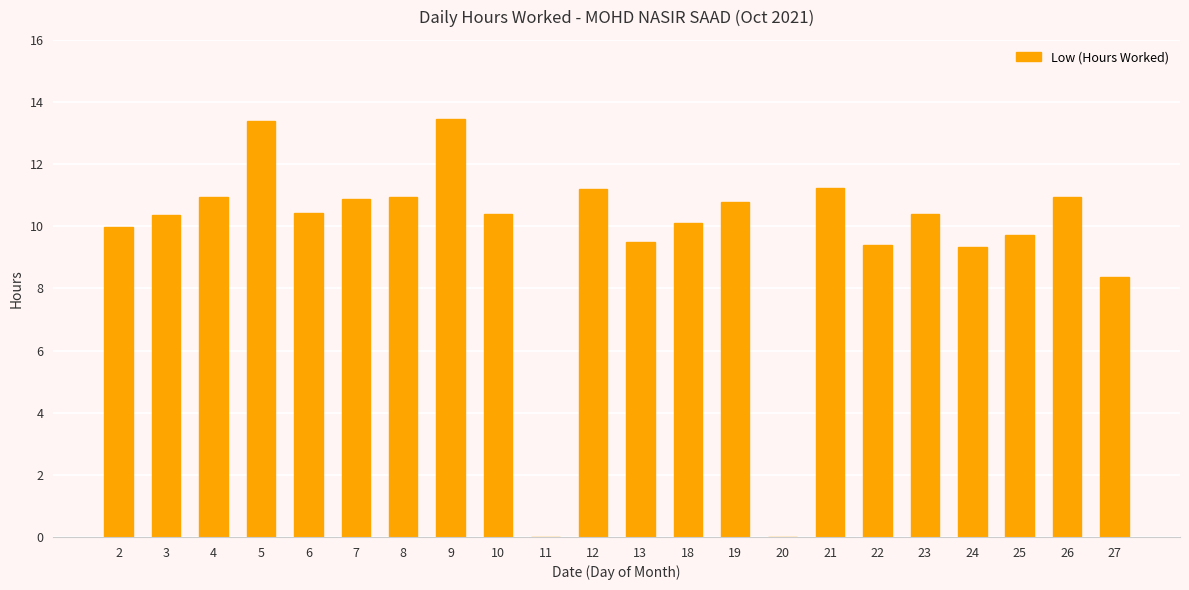

What is the maximum value shown in the chart?

13.4